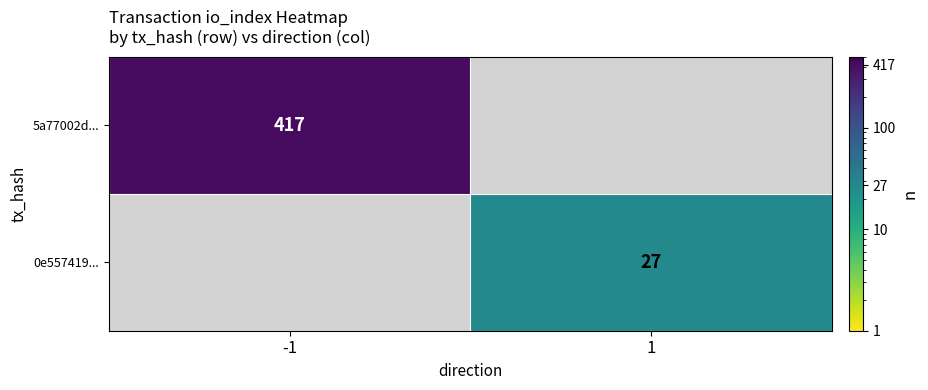

True or false: 0e557419... has a value of 48 at 1.

False